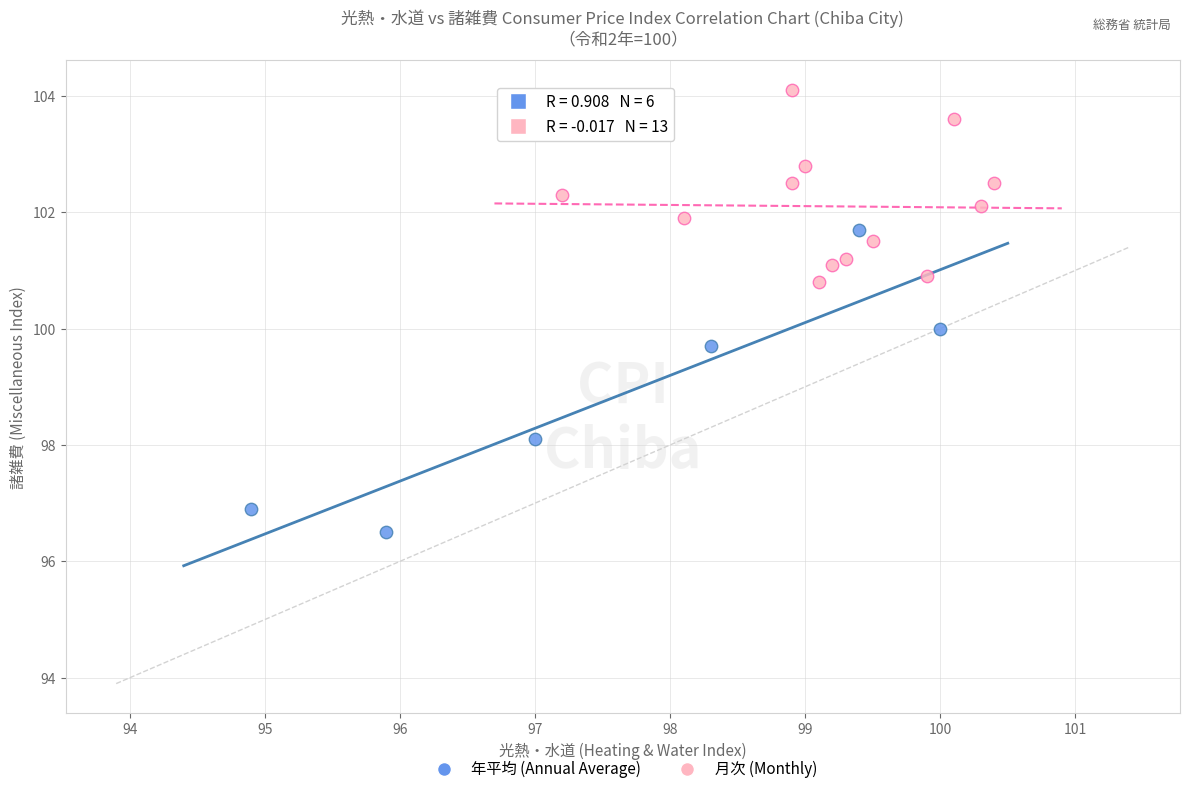

Which series contains the lowest Y value?

年平均 (Annual Average)